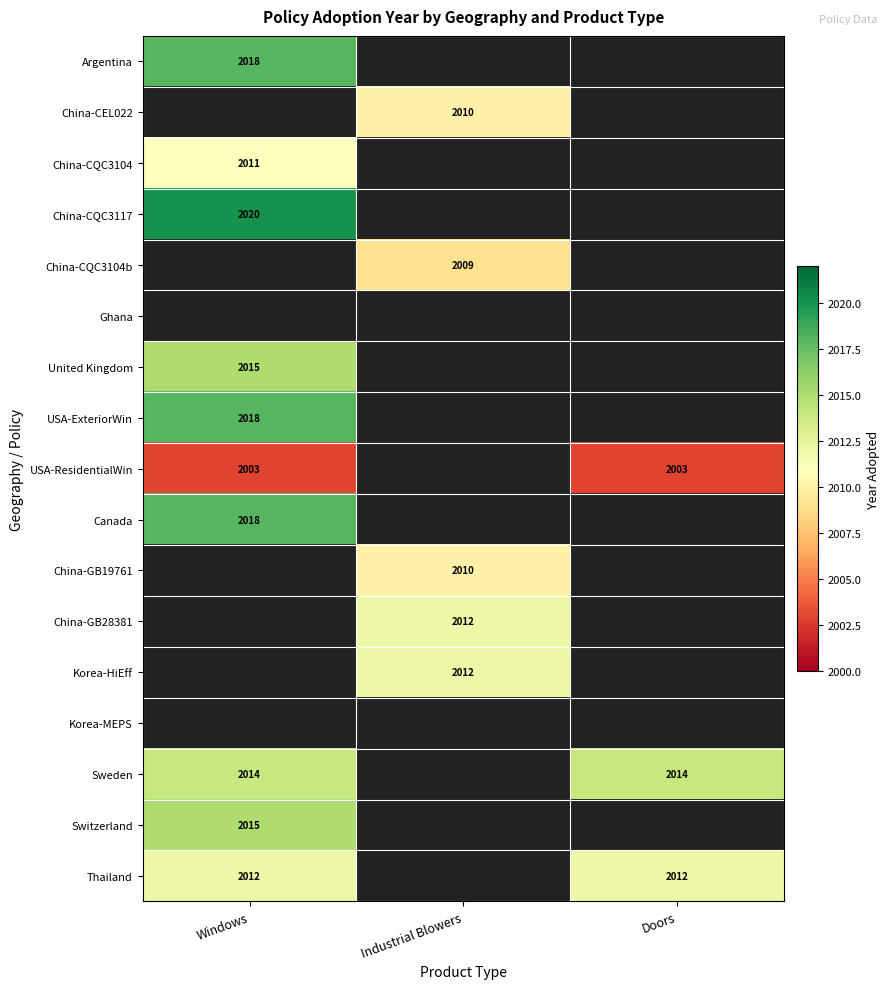

Between Windows and Doors, which is larger?

Windows